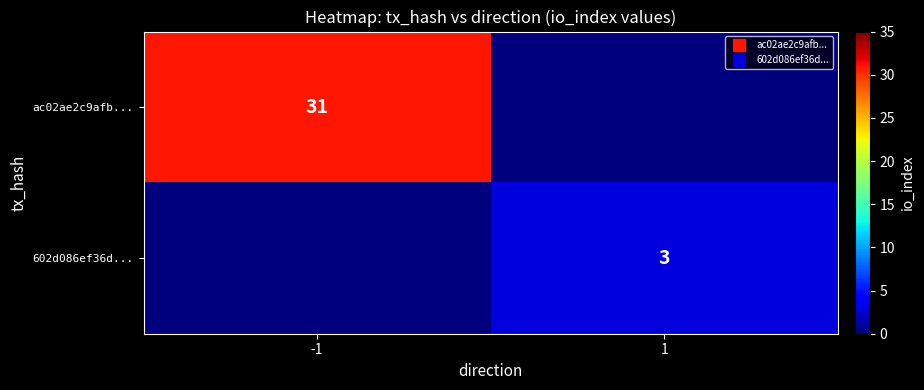

What is the spread (max minus min) of values at -1?

31